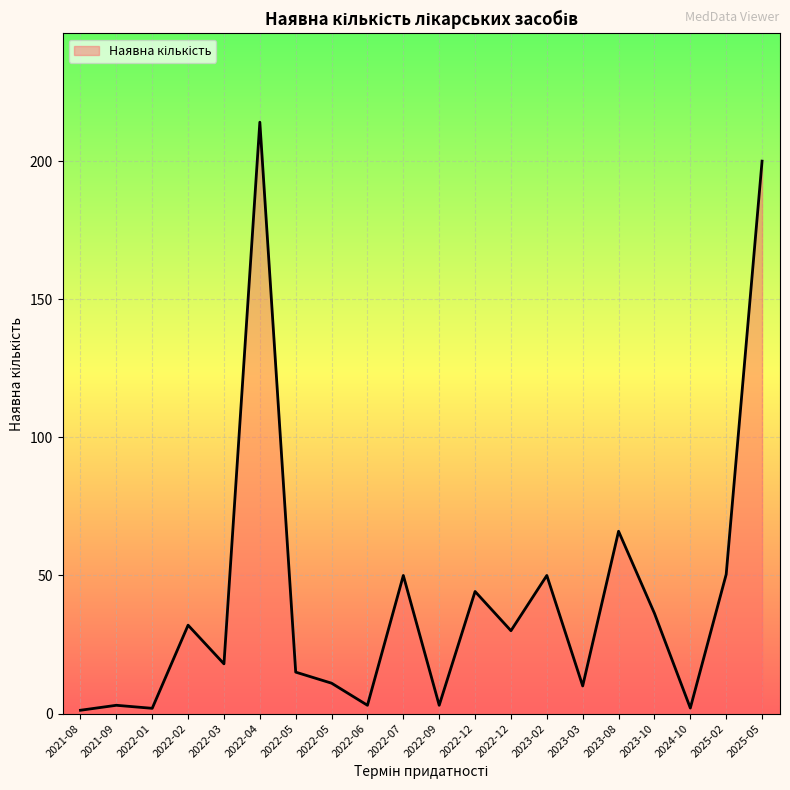

List the labels in order of value, smallest first.

2021-08, 2022-01, 2024-10, 2022-09, 2022-06, 2021-09, 2023-03, 2022-05, 2022-05, 2022-03, 2022-12, 2022-02, 2023-10, 2022-12, 2022-07, 2023-02, 2025-02, 2023-08, 2025-05, 2022-04